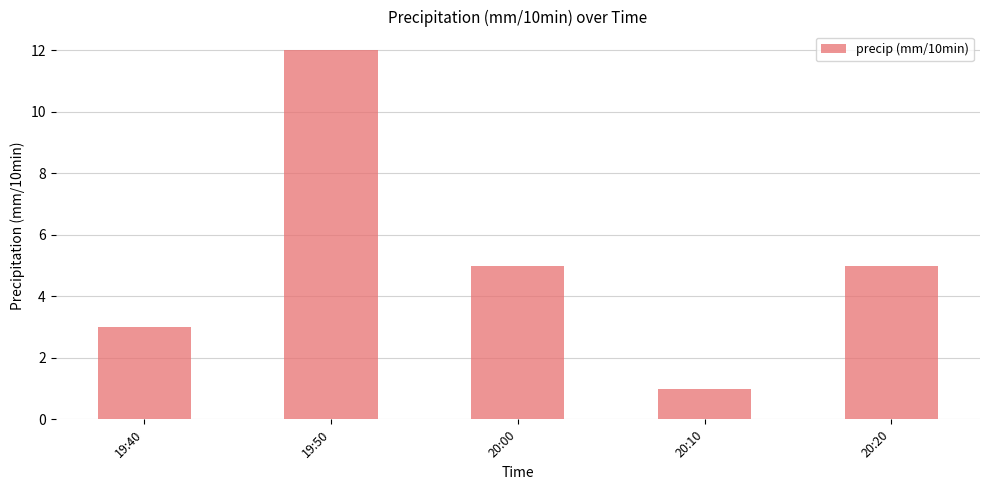

Does the chart contain stacked bars?

No